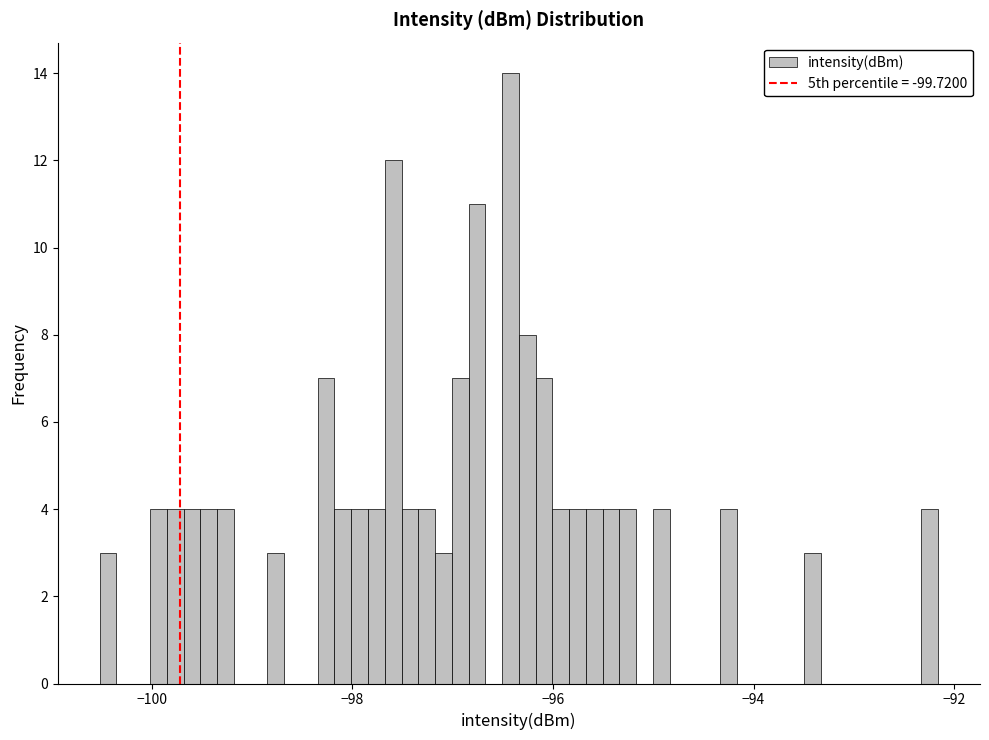

Read against the x-axis, roughly where is the centre of the tallest bar?

-96.4